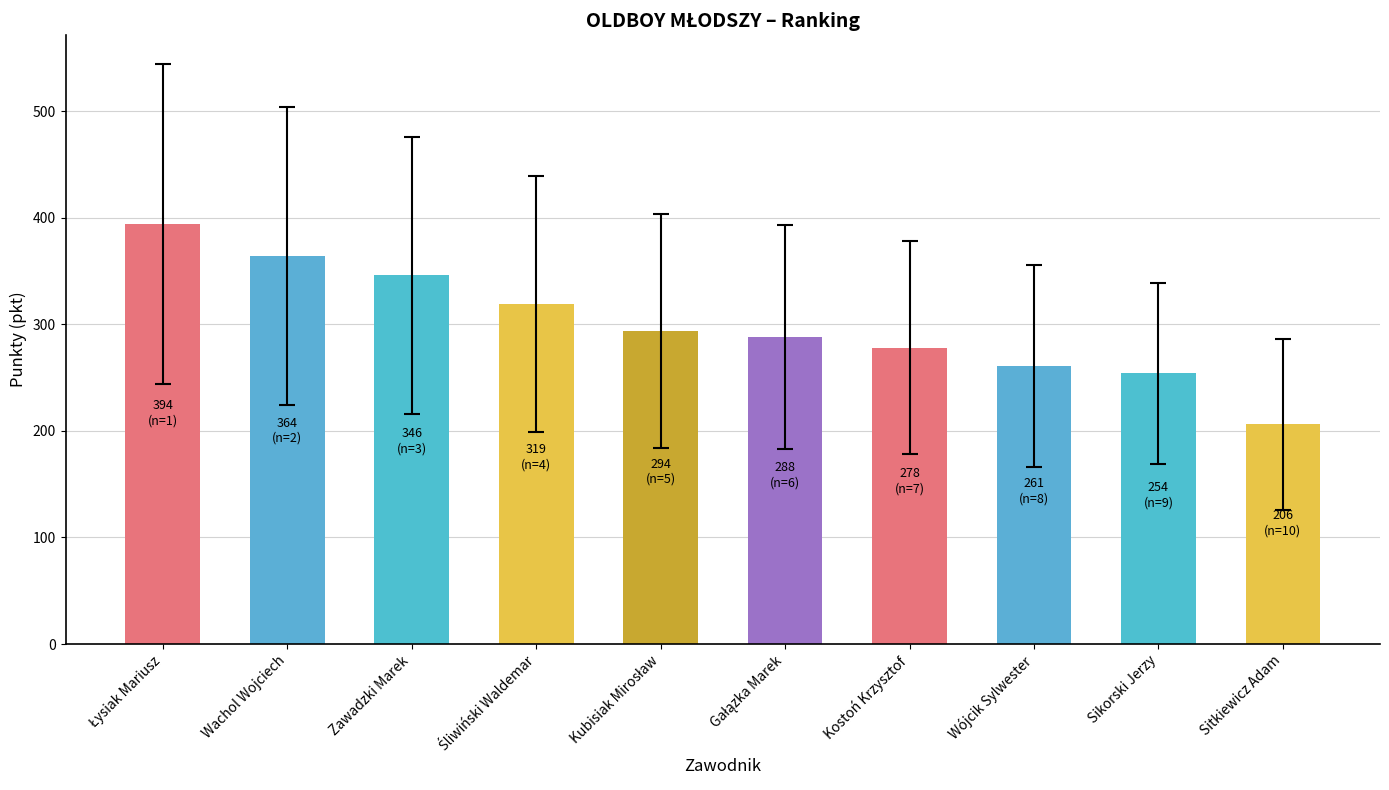

Which has a higher value, Wachol Wojciech or Wójcik Sylwester?

Wachol Wojciech